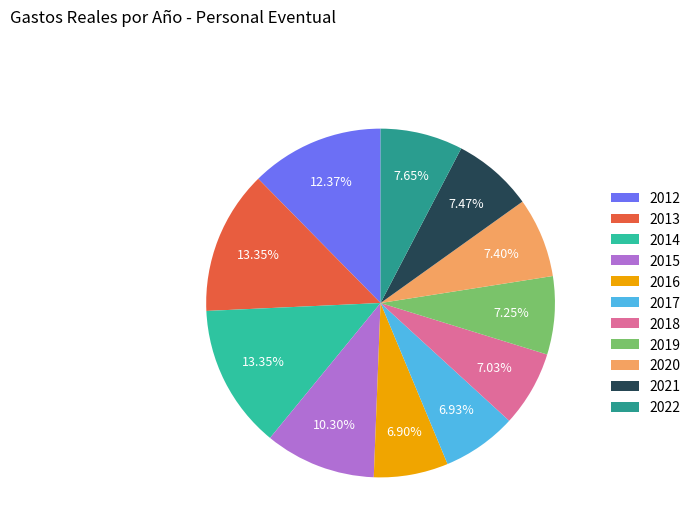

Does any single category account for the majority?

No